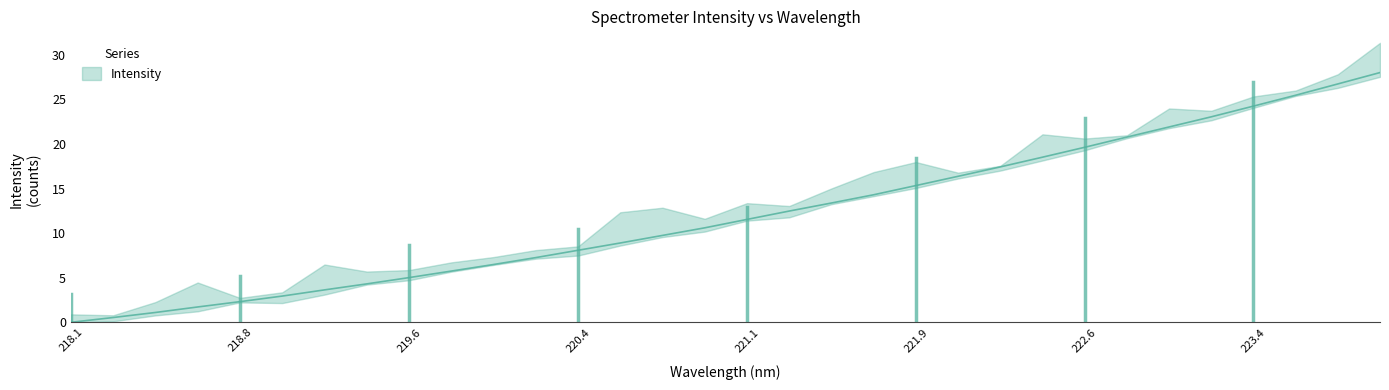

The chart shows a value of 0.7 at 218.6332. True or false?

False